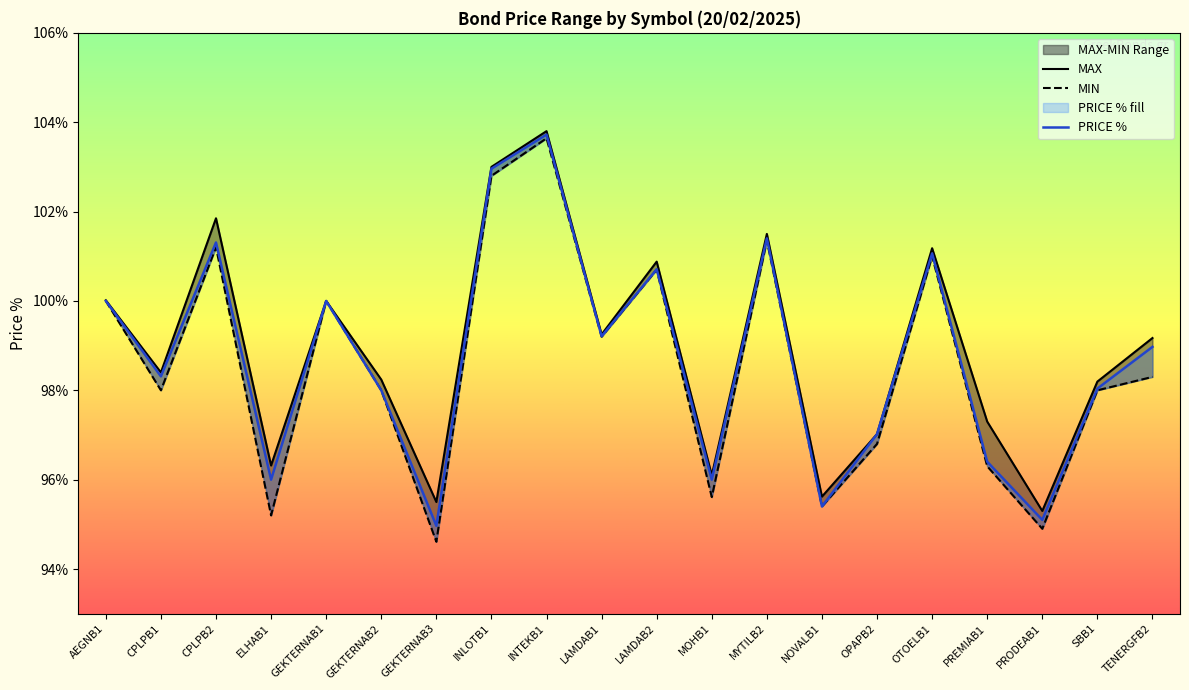

What is the difference between the maximum and minimum values in the PRICE % series?

8.8